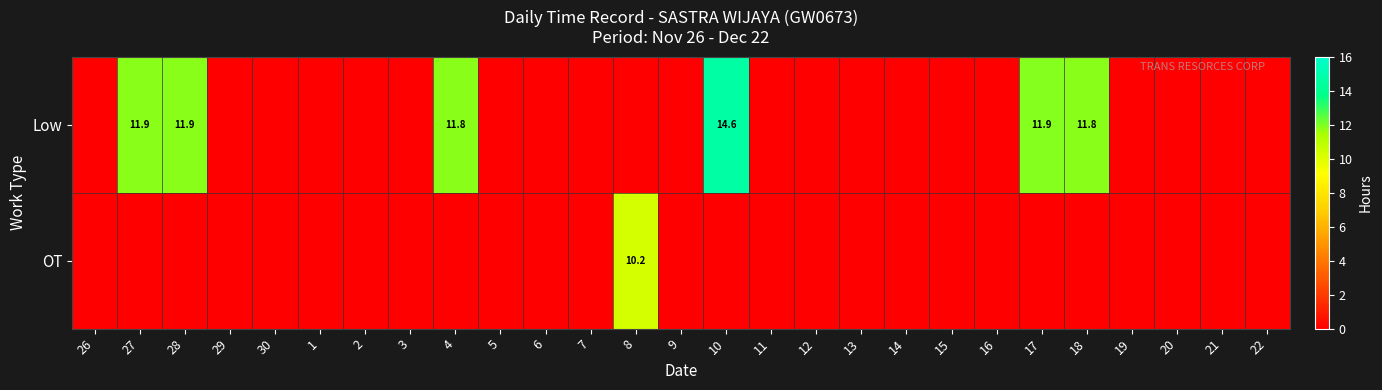

The value of Low at 18 is 20.4. True or false?

False